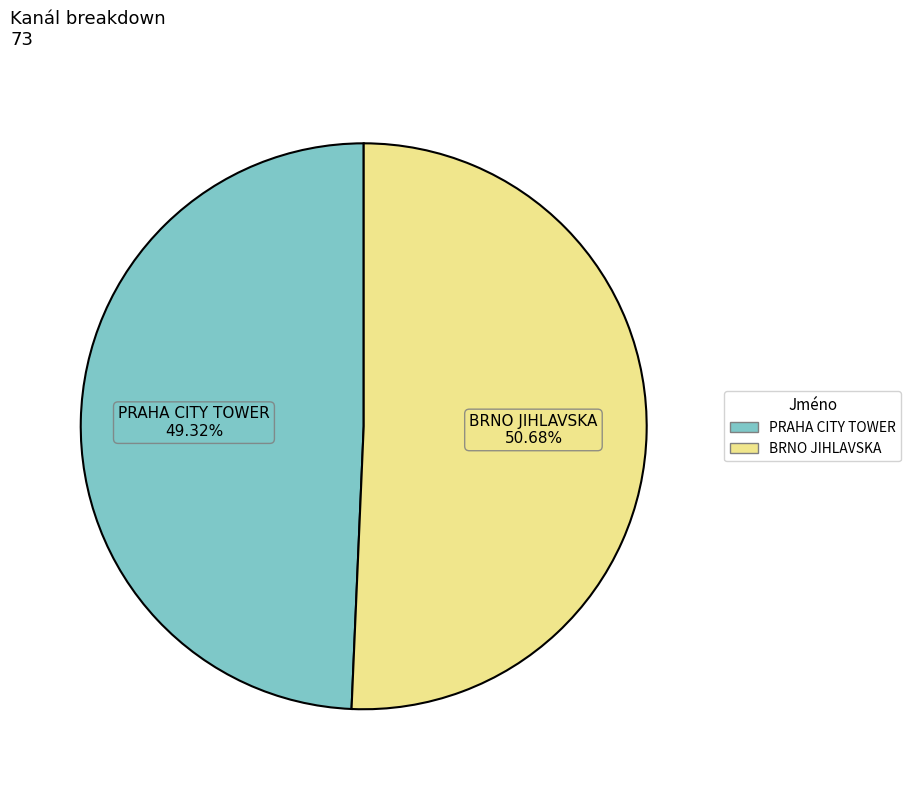

What percentage is the BRNO JIHLAVSKA slice, to the nearest percent?

51%